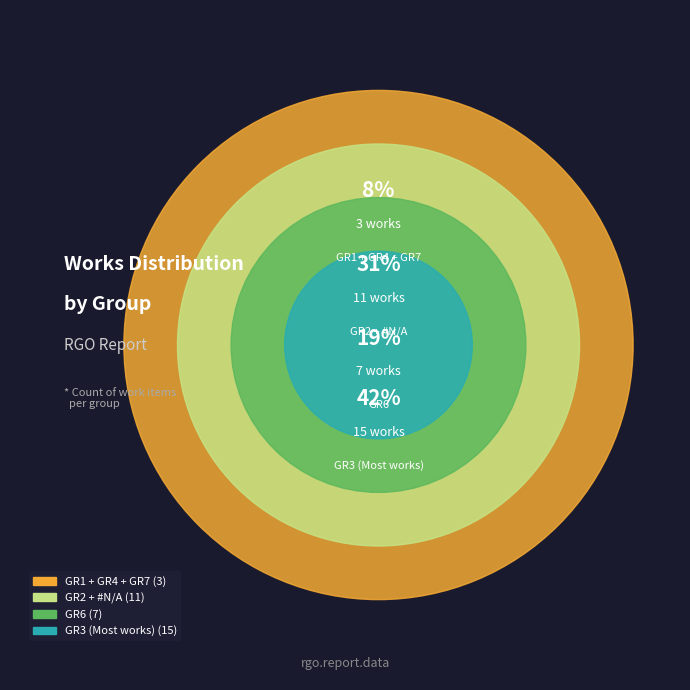

True or false: GR1 accounts for 10% of the total.

False